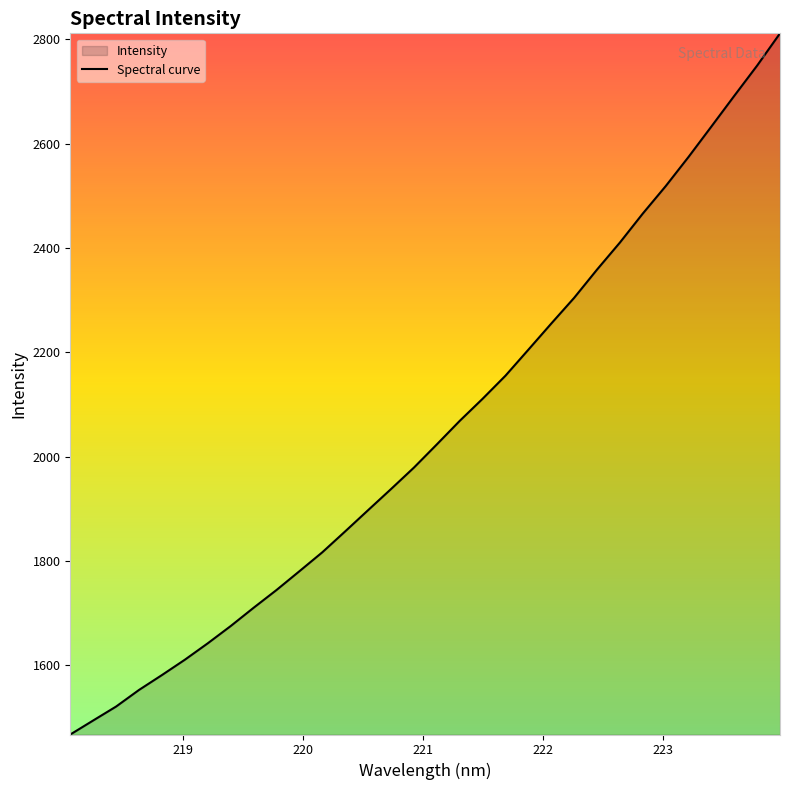

What is the difference between the maximum and minimum values?

1344.9